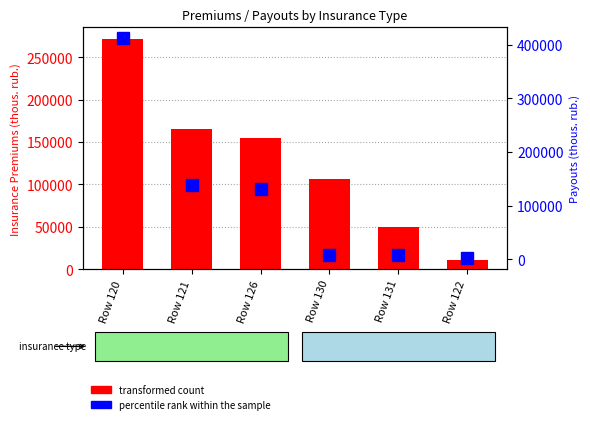

Which series has the largest range (max minus min)?

percentile rank within the sample